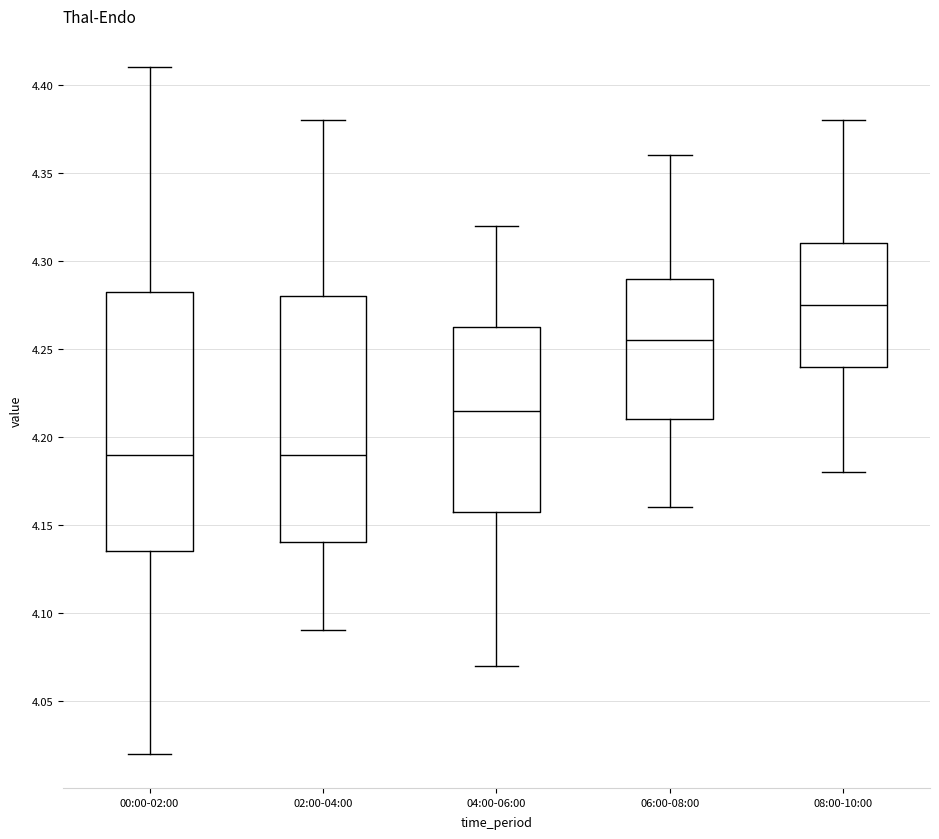

Where does the upper whisker of the box for 08:00-10:00 end on the y-axis? The values are not printed on the chart, so give them approximately, as read against the axis.

4.380